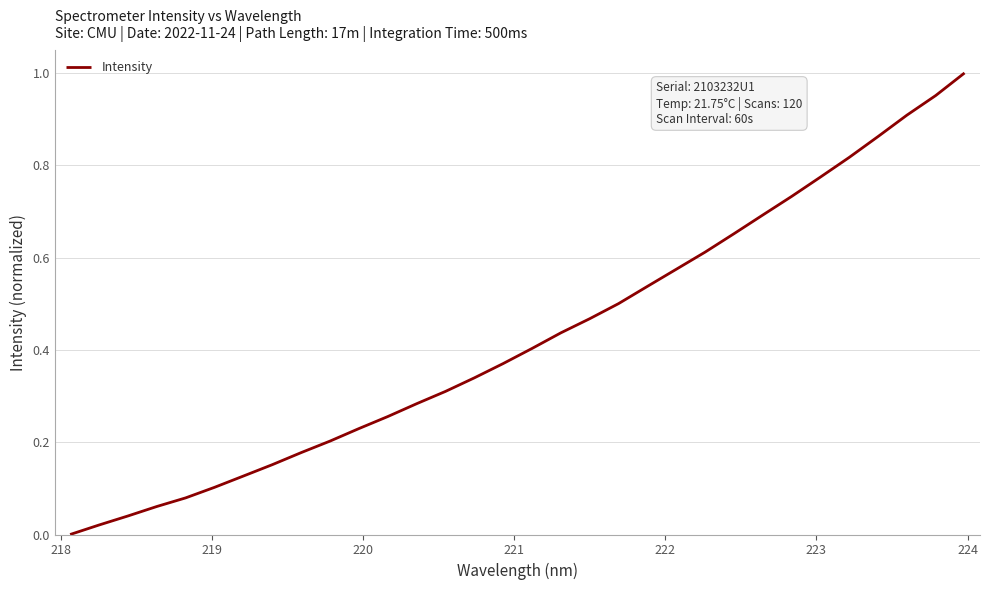

What is the maximum value shown in the chart?

1.0